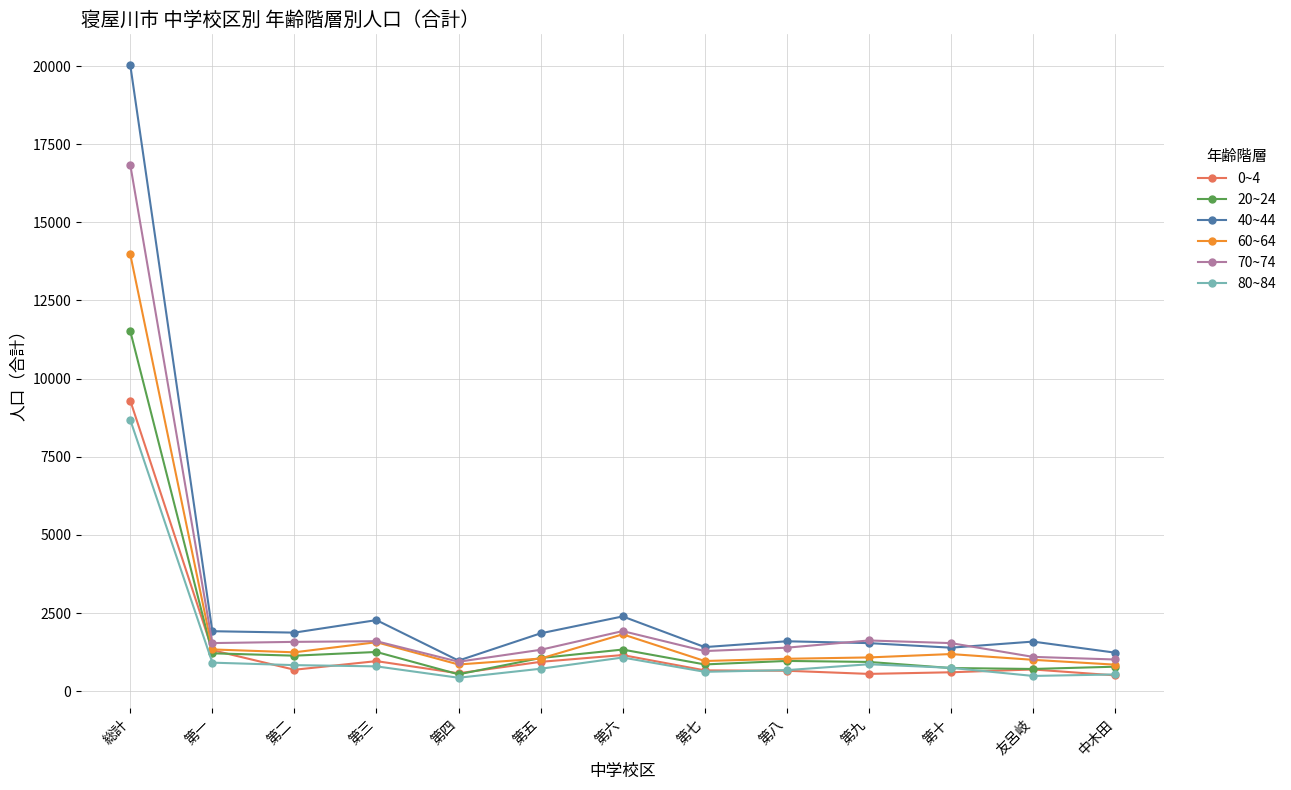

At how many categories does at least one series exceed 6158?

1